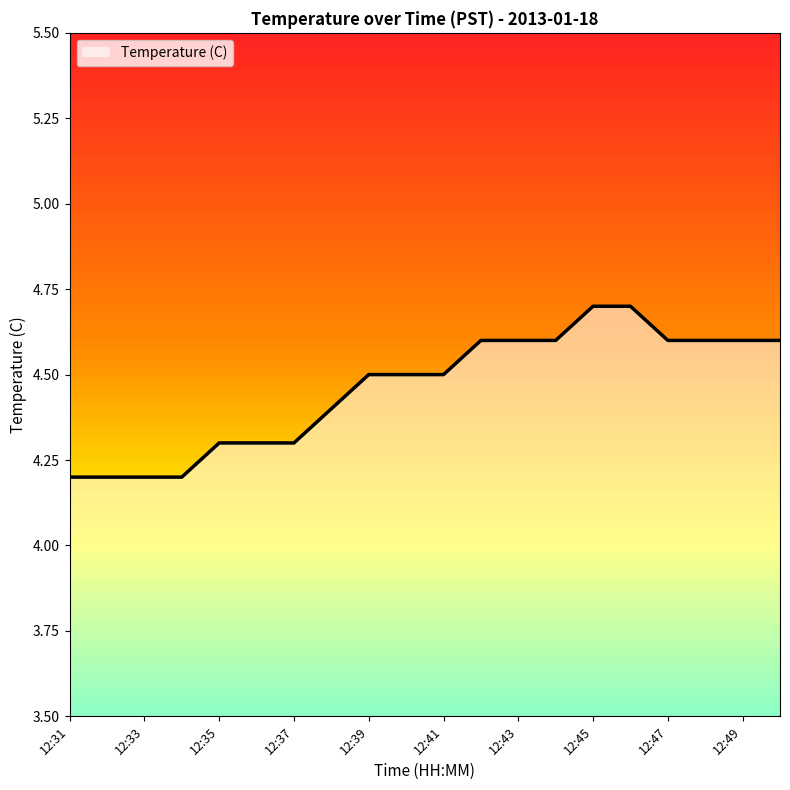

Rank the categories by value from highest to lowest.

12:45, 12:46, 12:42, 12:43, 12:44, 12:47, 12:48, 12:49, 12:50, 12:39, 12:40, 12:41, 12:38, 12:35, 12:36, 12:37, 12:31, 12:32, 12:33, 12:34